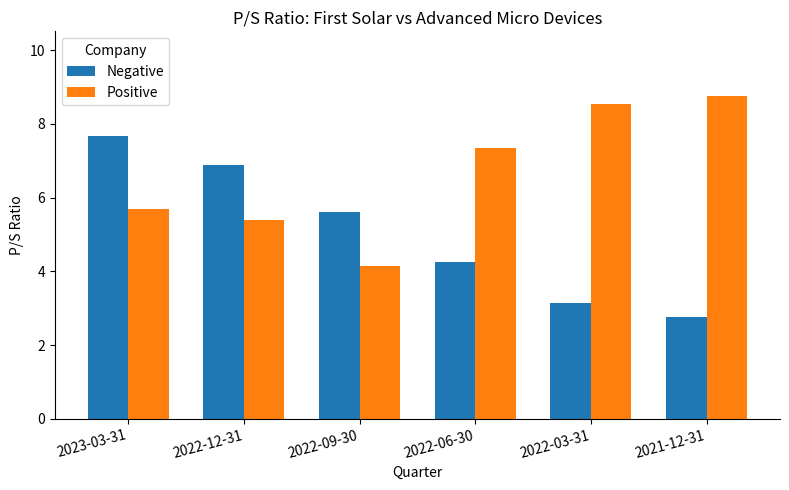

The value of Negative at 2022-09-30 is 3.9. True or false?

False